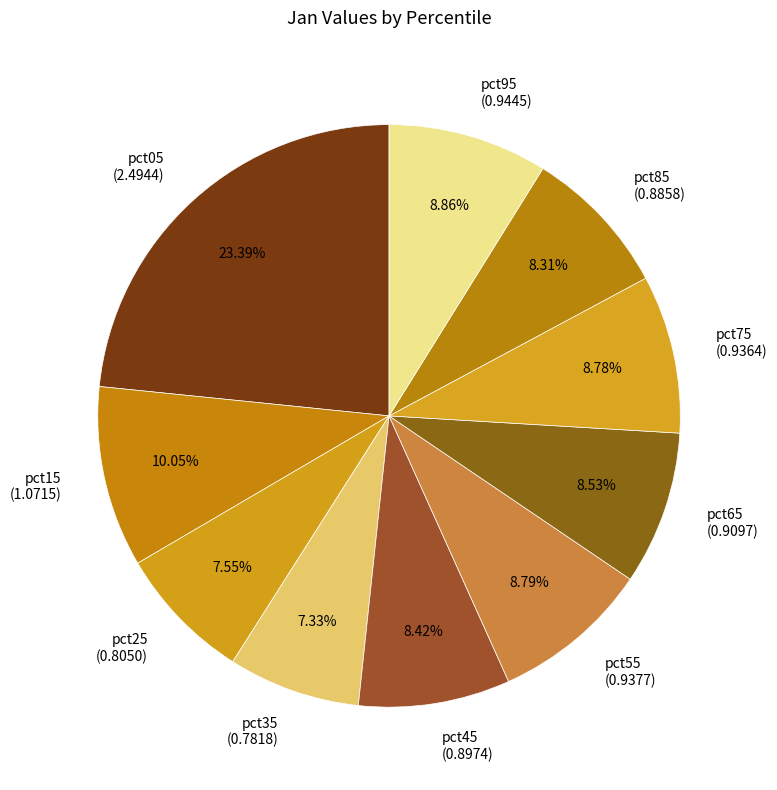

Is there any slice that represents more than half of the pie?

No